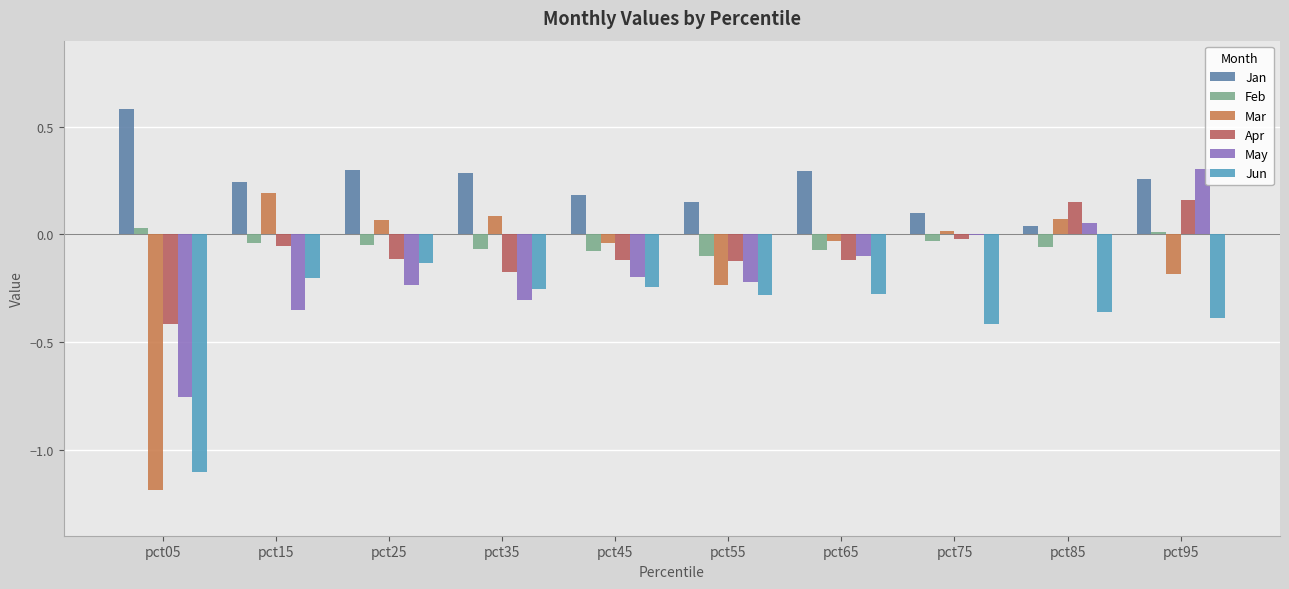

How many groups of bars are there?

10